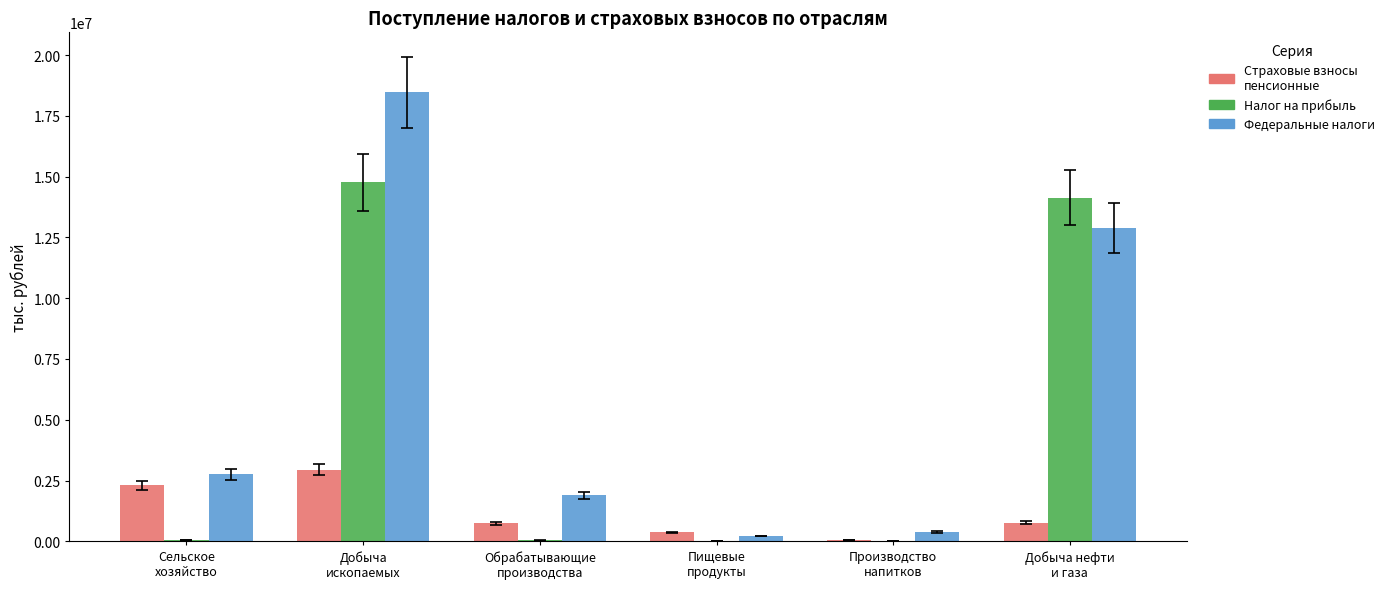

What is the maximum value shown in the chart?

18462116